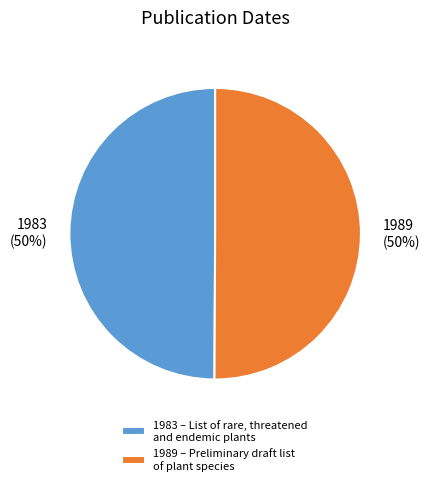

To the nearest percent, what is the combined percentage of 1989 and 1983?

100%